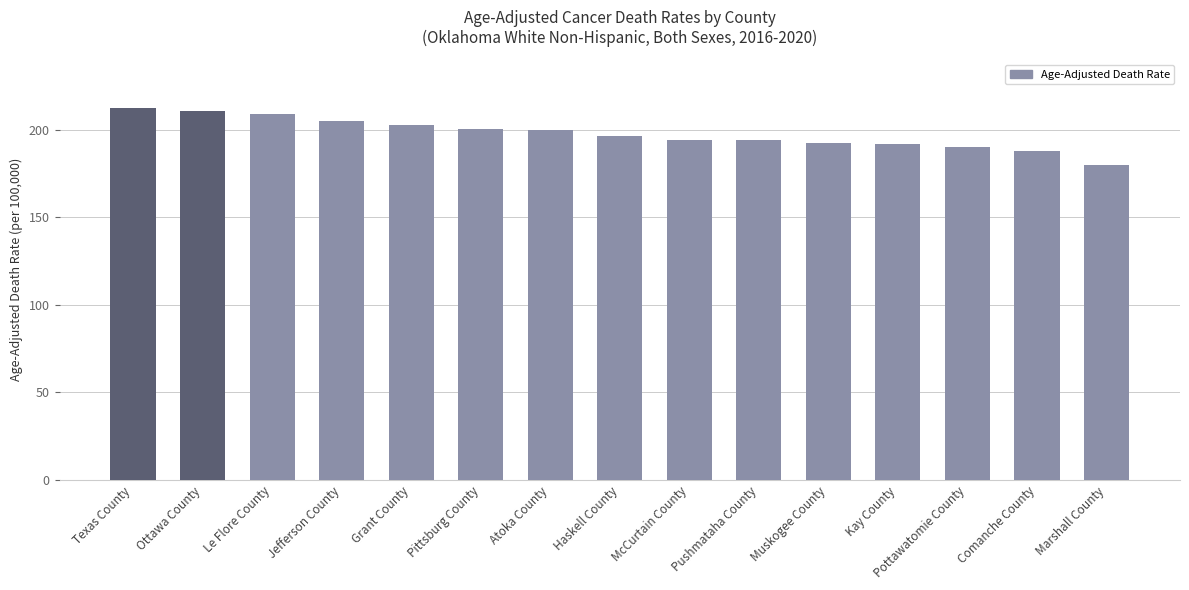

What is the value of the 9th bar from the left?

194.2